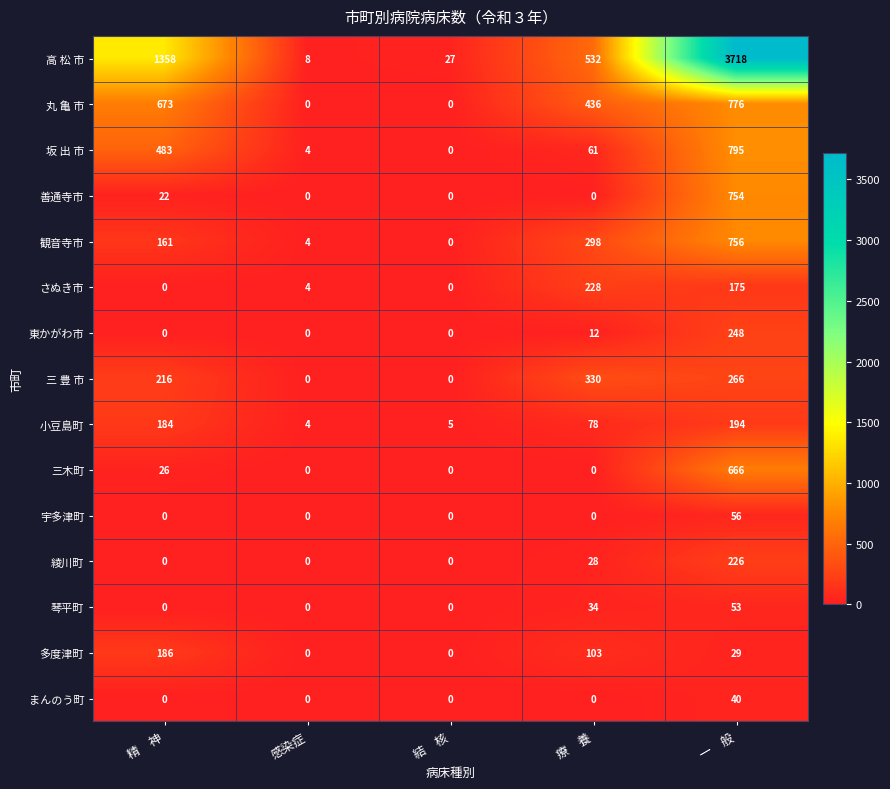

Which category has the highest value across all series?

一　般